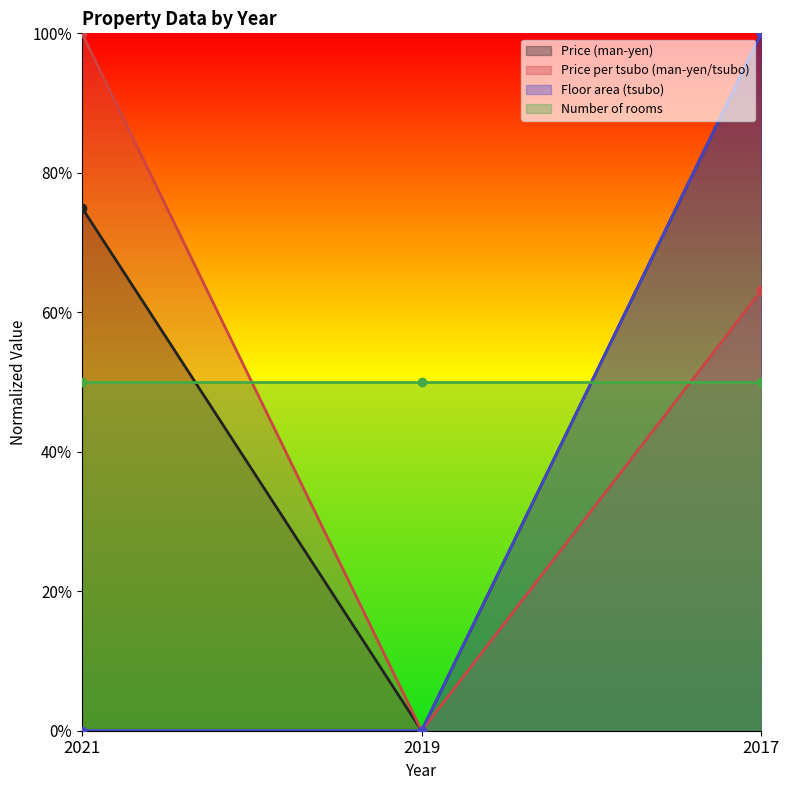

Which category has the highest value in the Floor area (tsubo) series?

2017